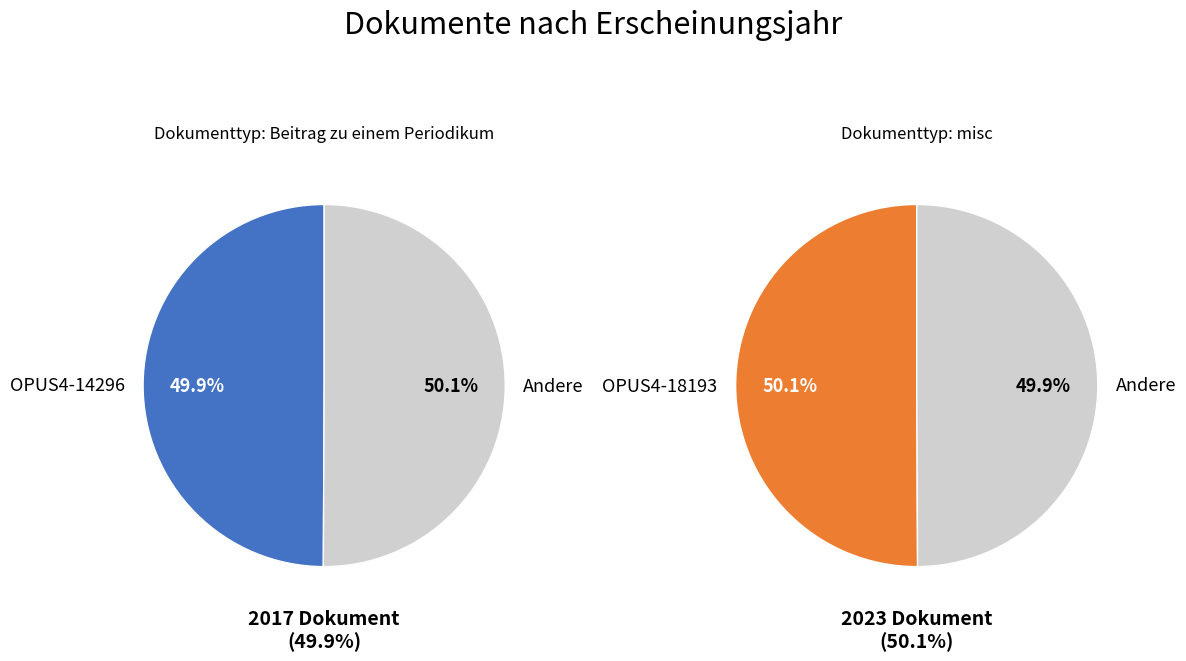

To the nearest percent, what portion does OPUS4-18193 represent?

50%